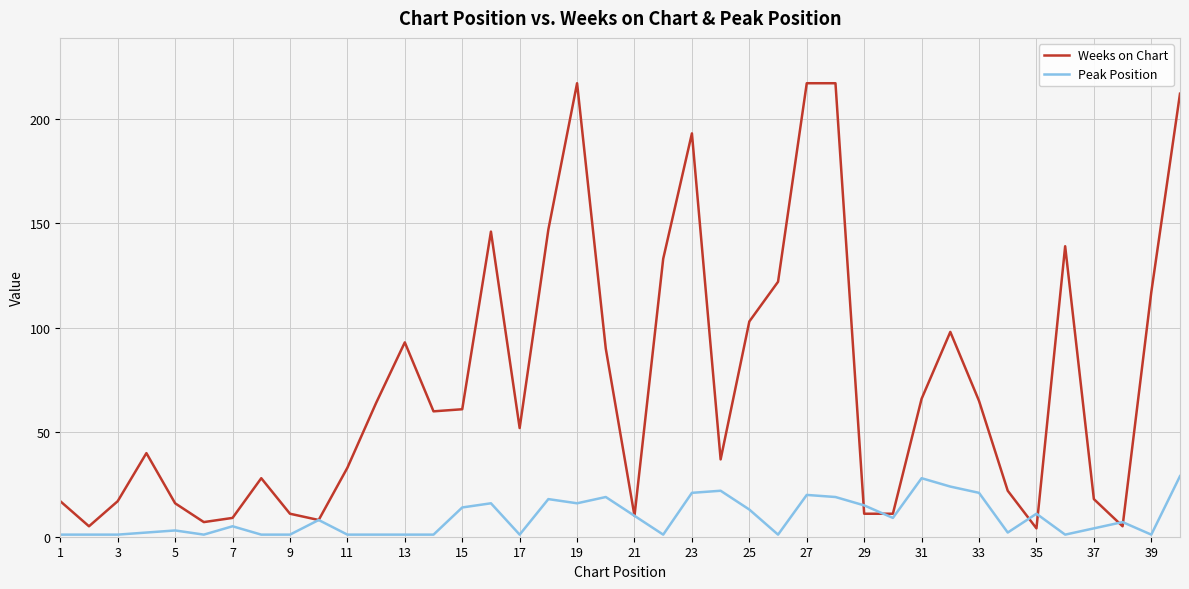

Which series has the largest range (max minus min)?

Weeks on Chart